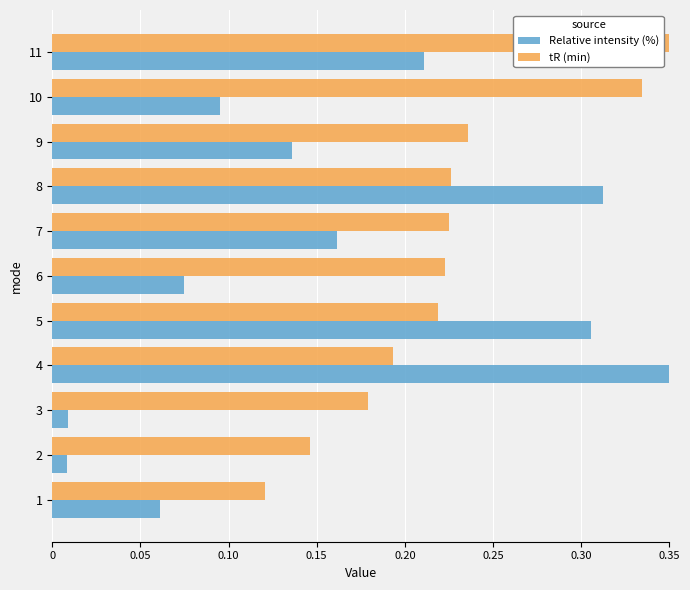

Between 3 and 7, which series saw the biggest shift?

Relative intensity (%)